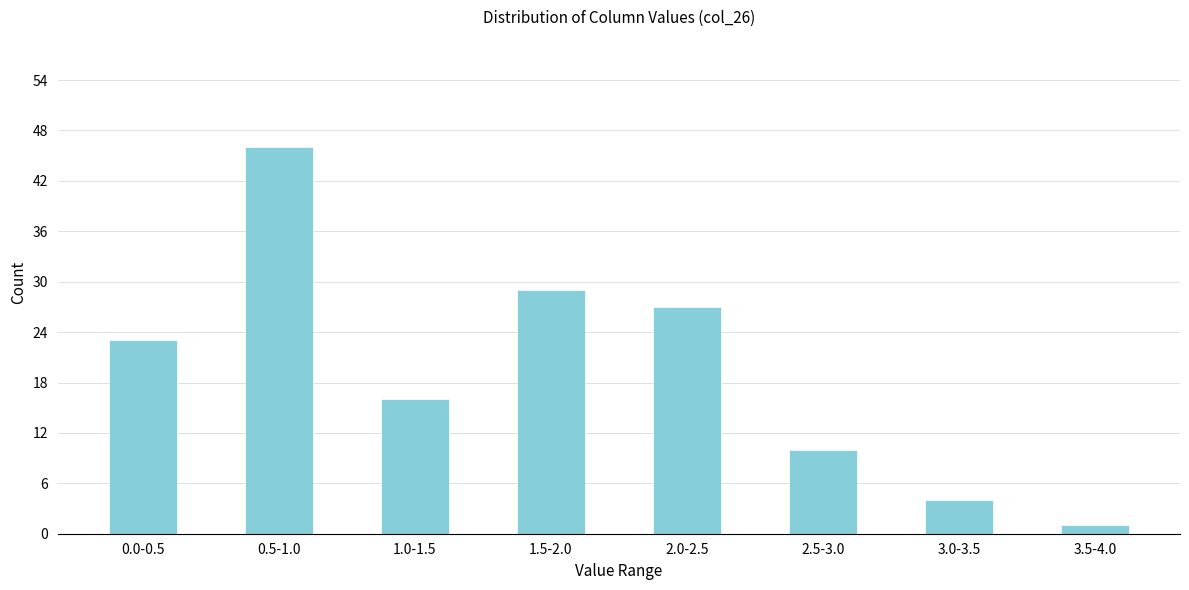

Reading right to left, list all the values displayed in this chart.

1	4	10	27	29	16	46	23